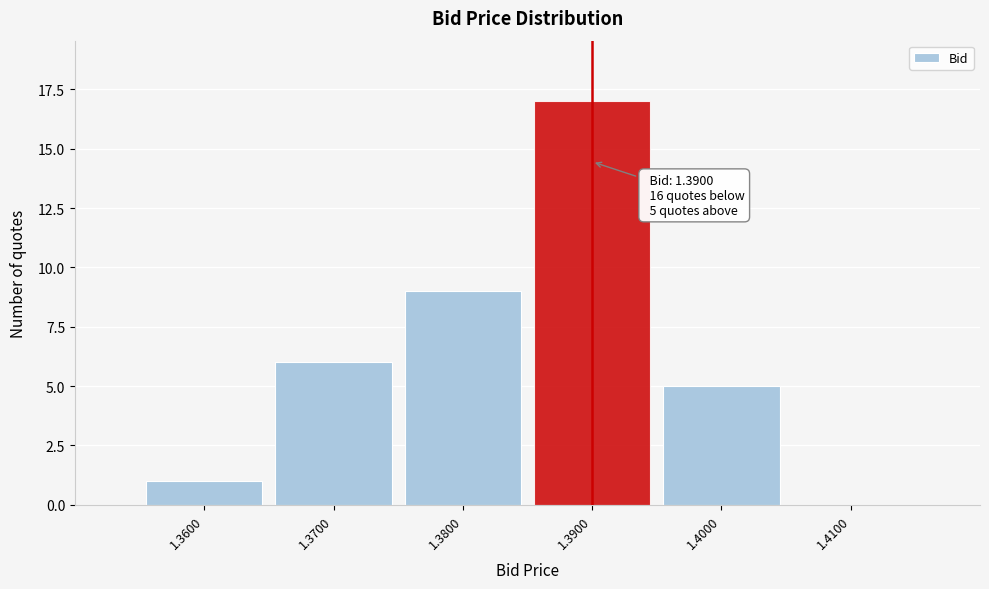

Which range on the x-axis has the tallest bar?

1.385 to 1.395